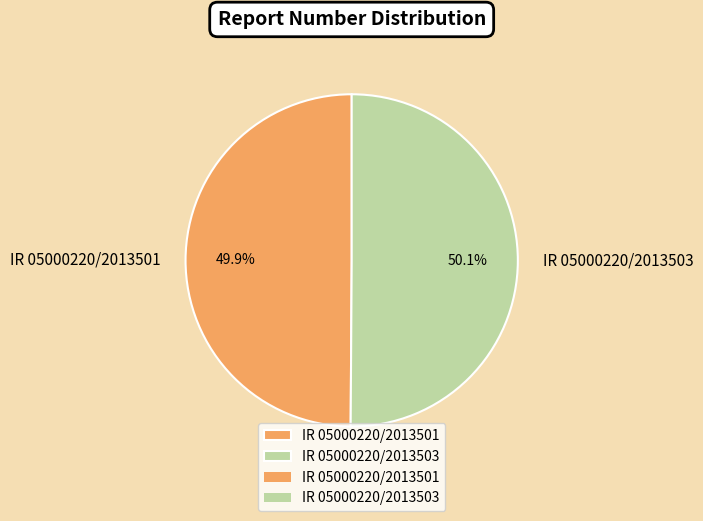

Is there any slice that represents more than half of the pie?

Yes